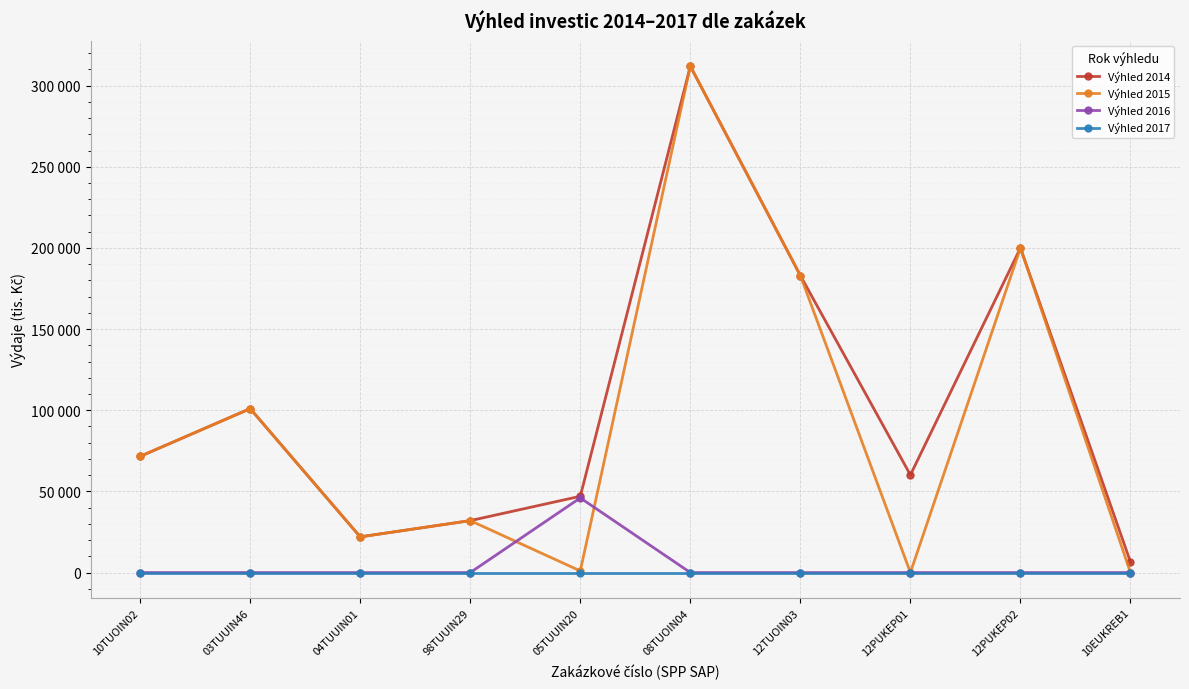

What is the greatest value displayed?

312000